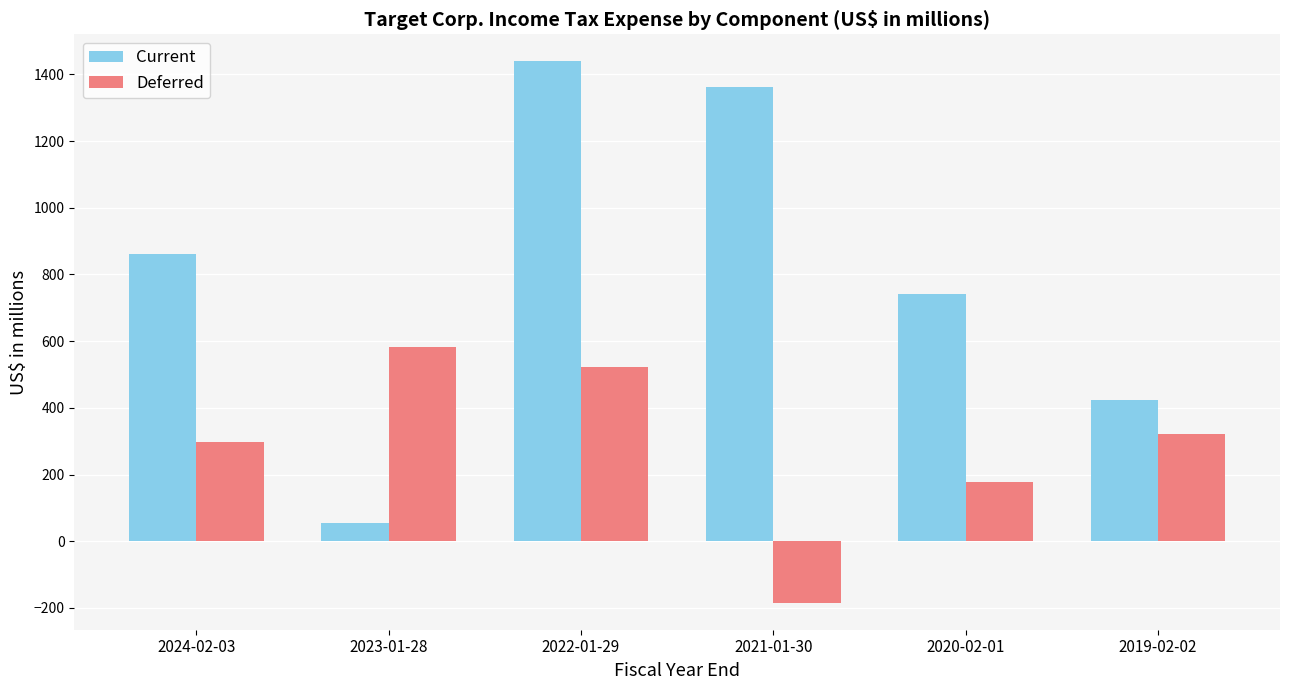

Which series changed the most between 2023-01-28 and 2022-01-29?

Current